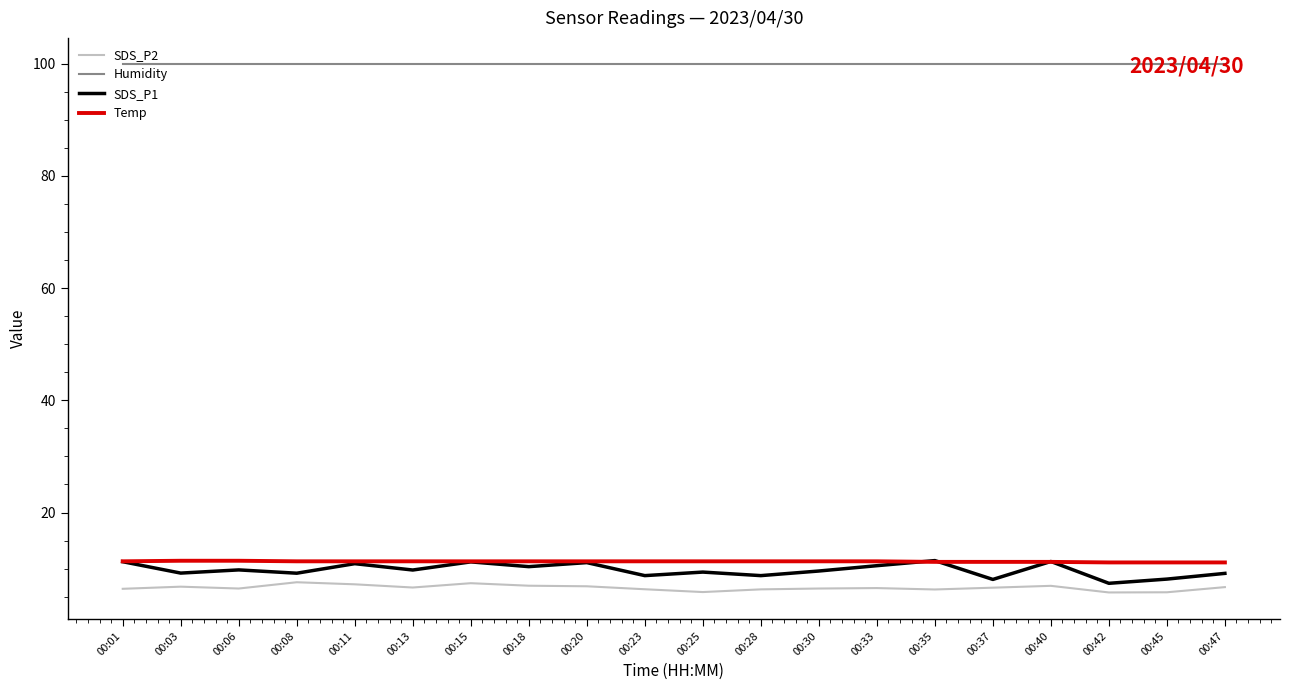

What is the average value of the Temp series?

11.3